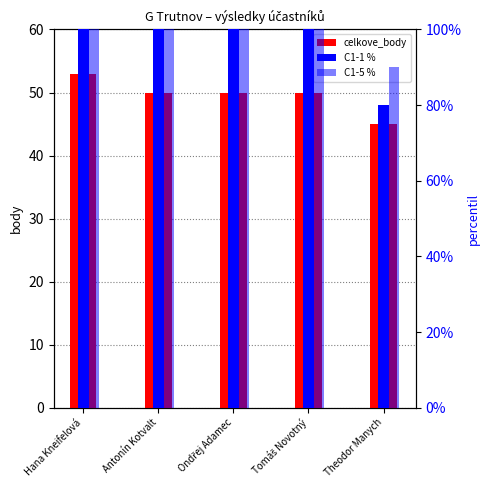

What is the maximum value shown in the chart?

100